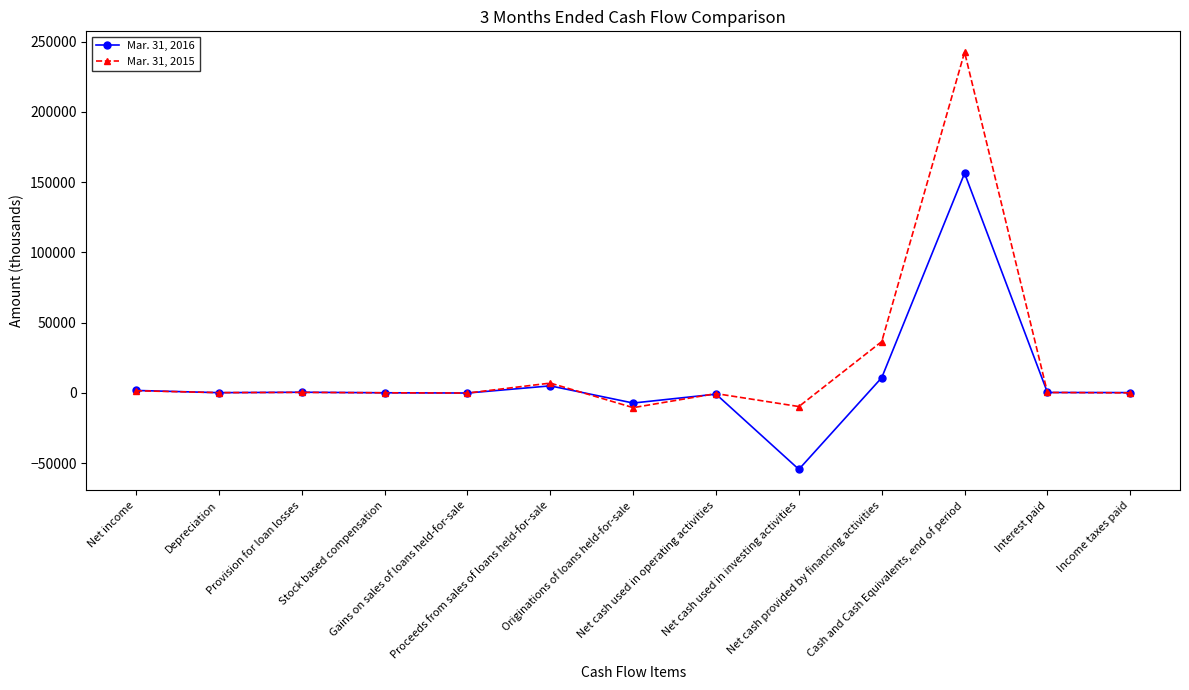

What is the highest value of the Mar. 31, 2015 series?

242460